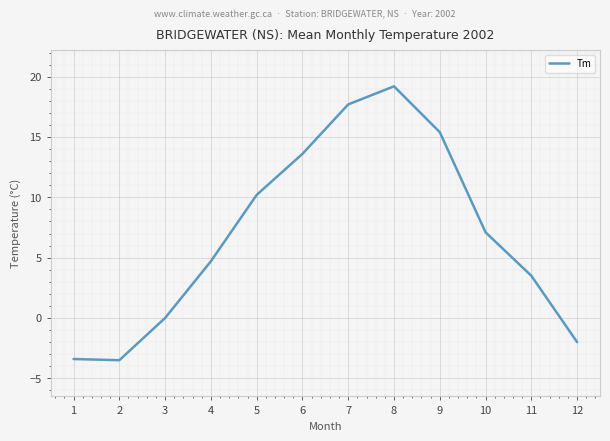

What is the difference between the values at 9 and 10?

8.3